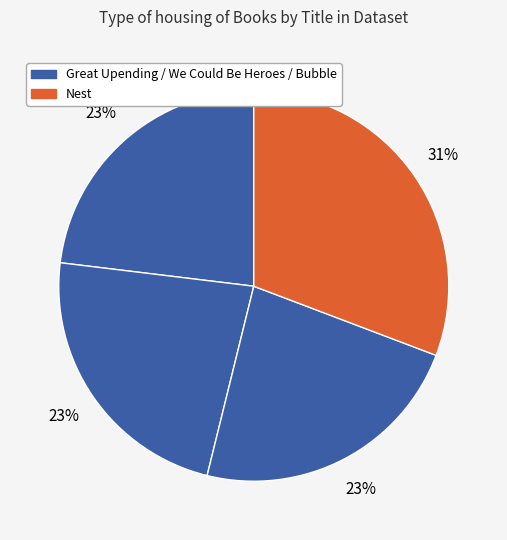

How many slices are in this pie chart?

4